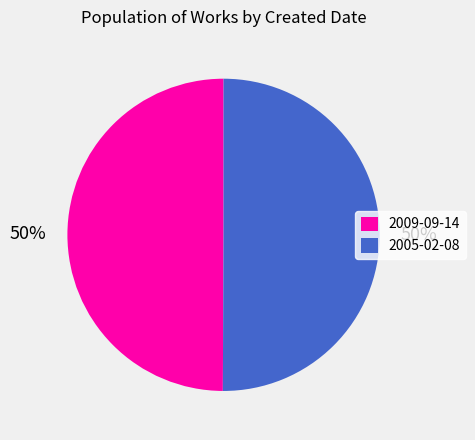

What is the ratio of the value at 2005-02-08 to the value at 2009-09-14?

1.0